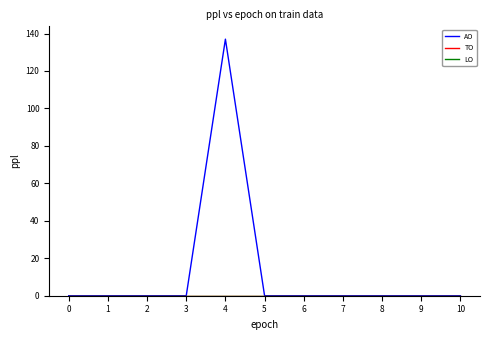

Does the chart display data point markers on the line(s)?

No